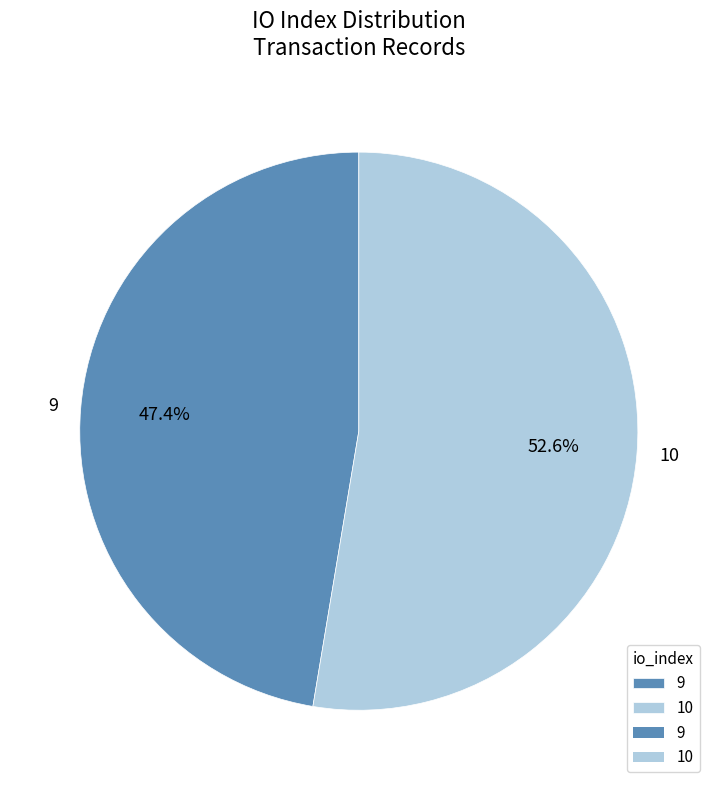

Rank the categories by value from highest to lowest.

10, 9